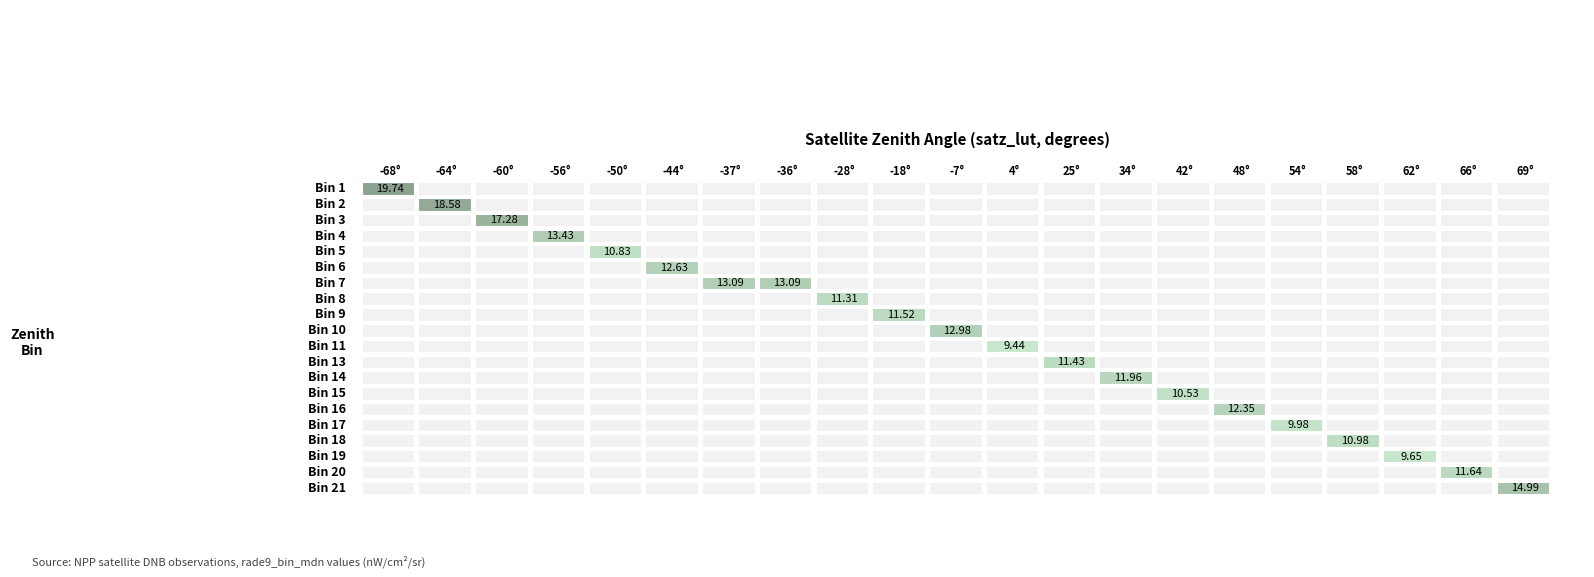

Between satz_bin 1 and 12, which series saw the biggest shift?

satz_bin 1